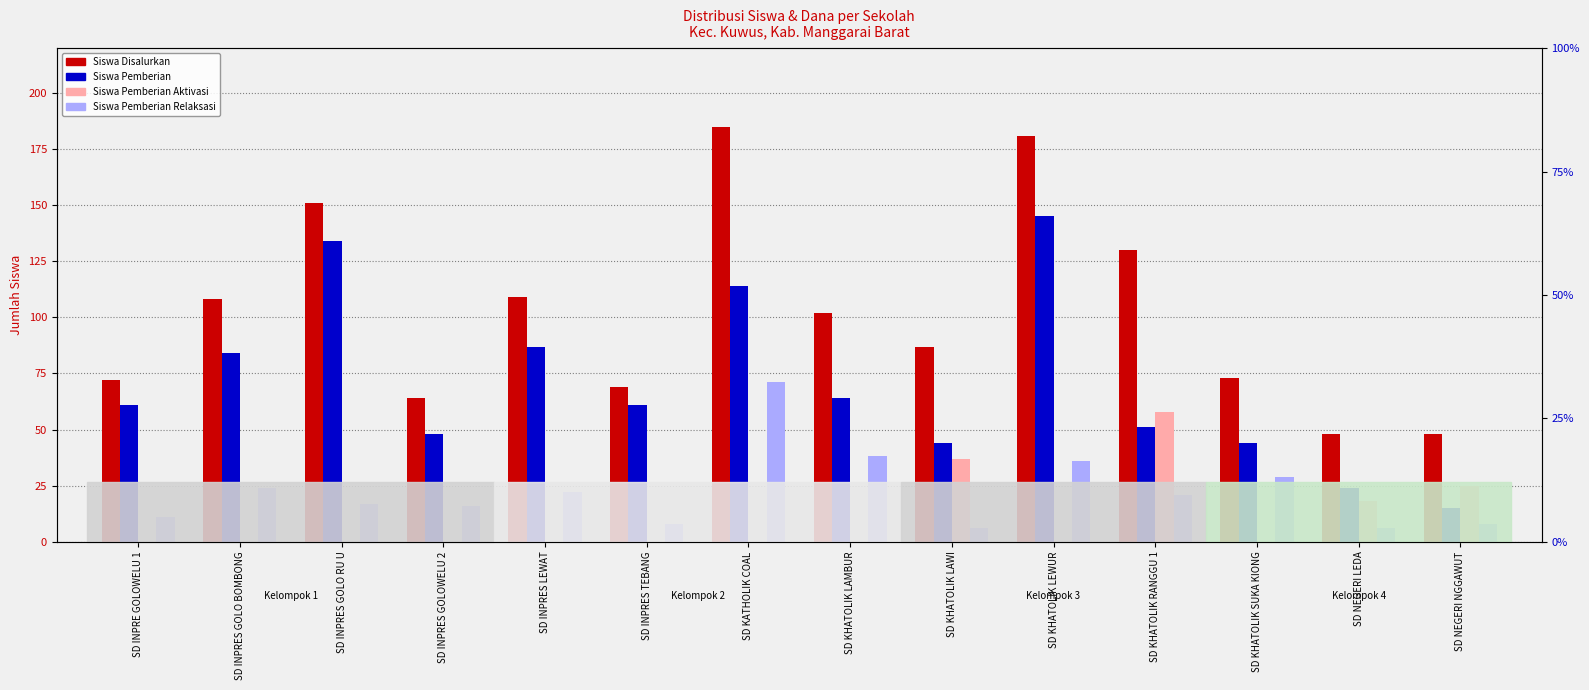

Reading left to right, list all the values displayed in this chart.

Siswa Disalurkan: 72	108	151	64	109	69	185	102	87	181	130	73	48	48
Siswa Pemberian: 61	84	134	48	87	61	114	64	44	145	51	44	24	15
Siswa Pemberian Aktivasi: 0	0	0	0	0	0	0	0	37	0	58	0	18	25
Siswa Pemberian Relaksasi: 11	24	17	16	22	8	71	38	6	36	21	29	6	8